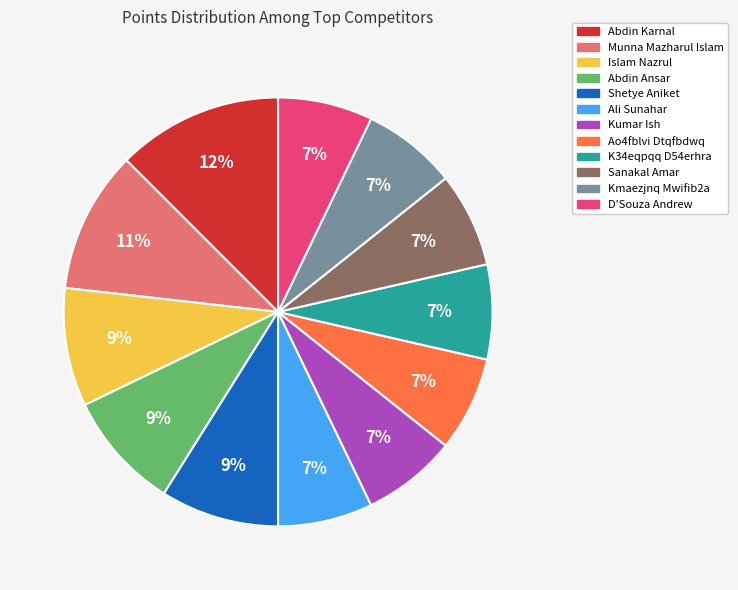

Do Islam Nazrul and Ali Sunahar together represent more than half of the pie?

No